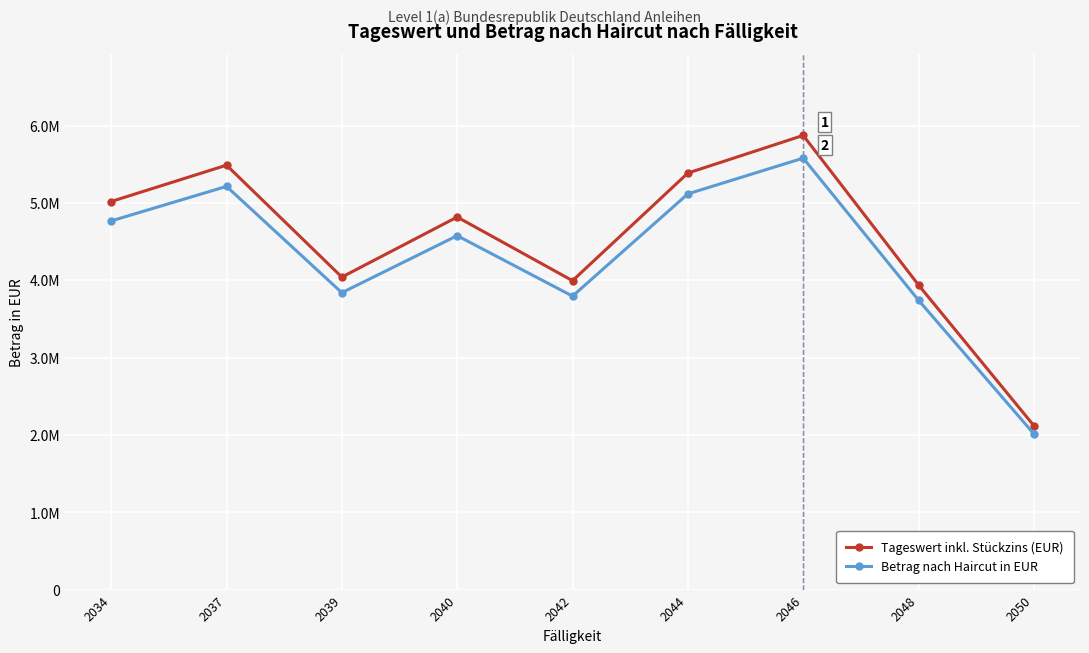

Is it true that Betrag nach Haircut in EUR equals 1817697.3 at 2039?

False